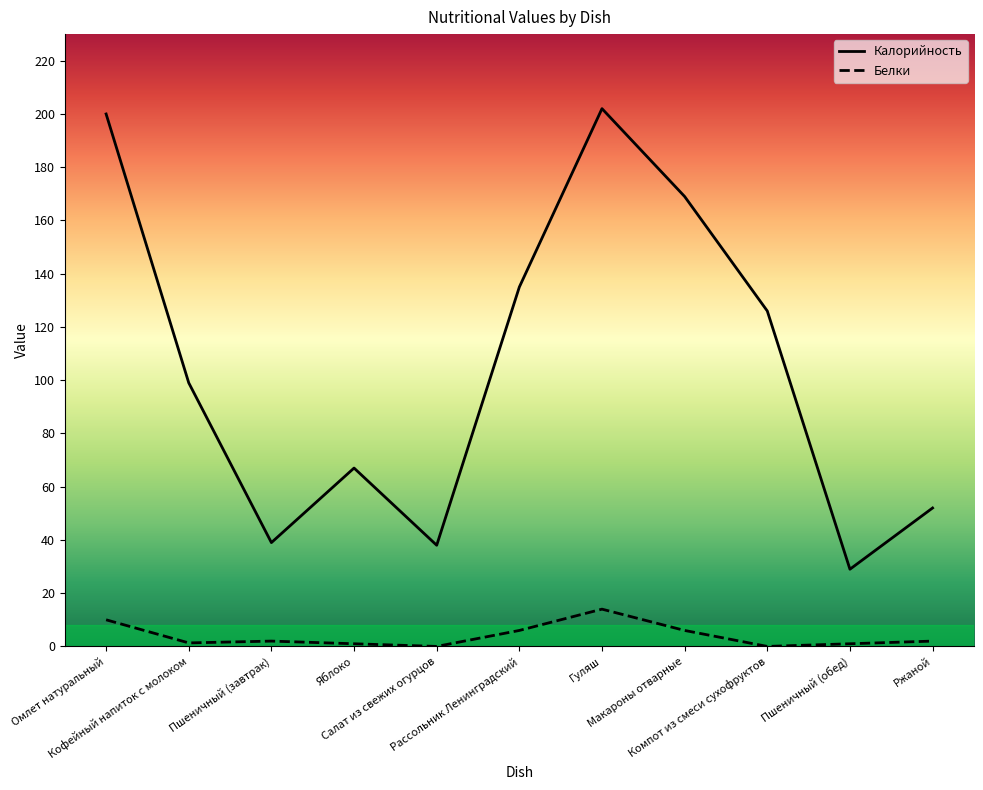

At which label does Калорийность first exceed 99?

Омлет натуральный